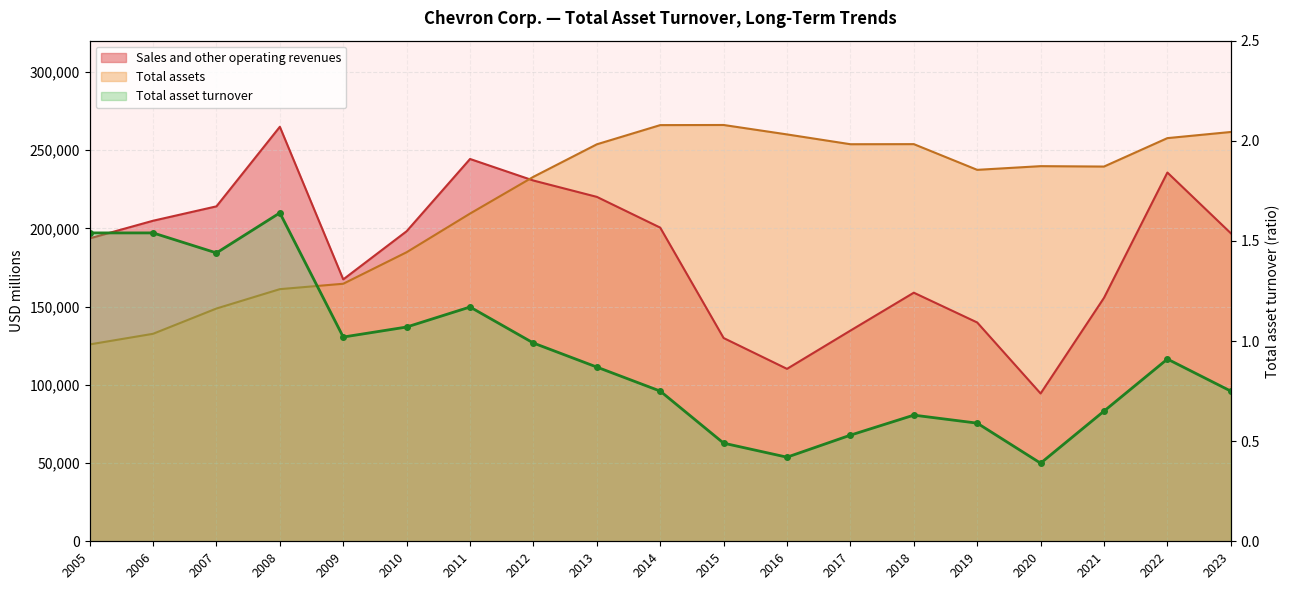

Where is the first local minimum?

2007